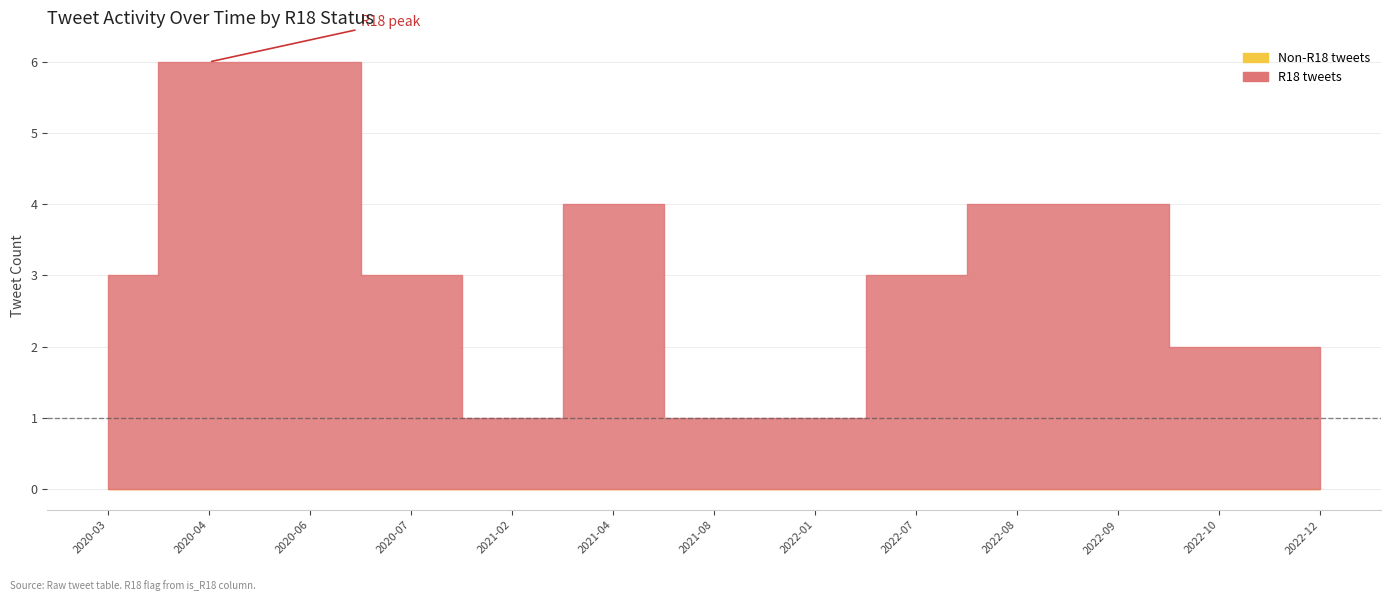

Which category has the highest value across all series?

2020-04